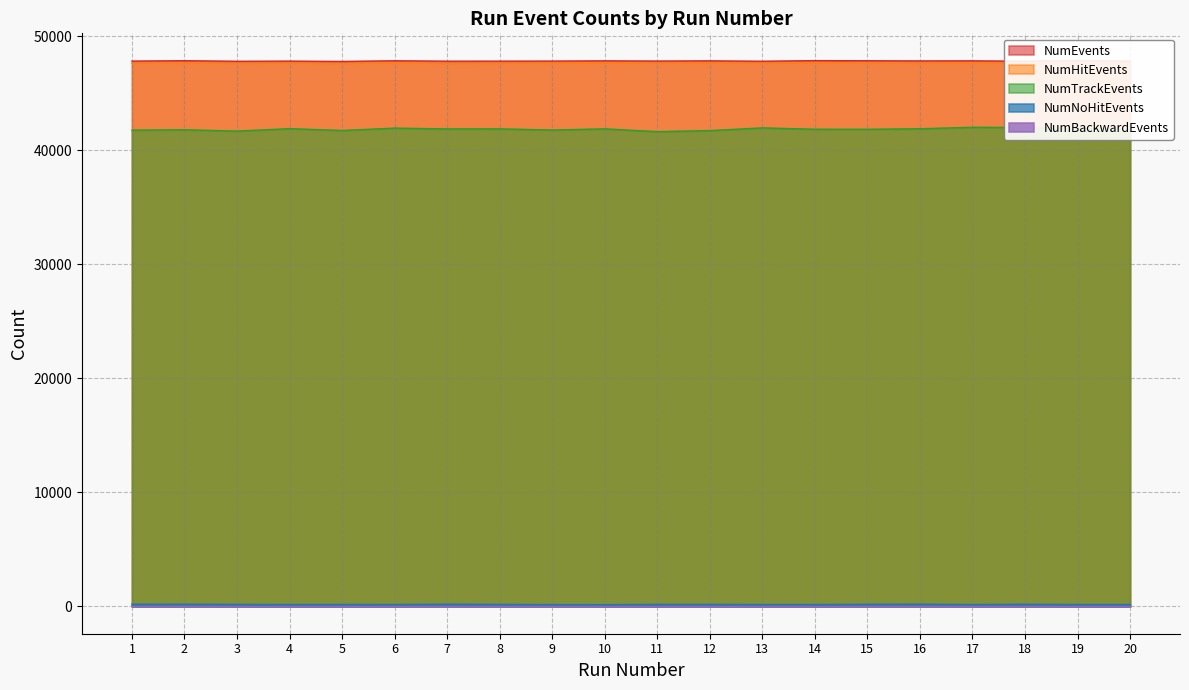

What is the lowest value of the NumTrackEvents series?

41634